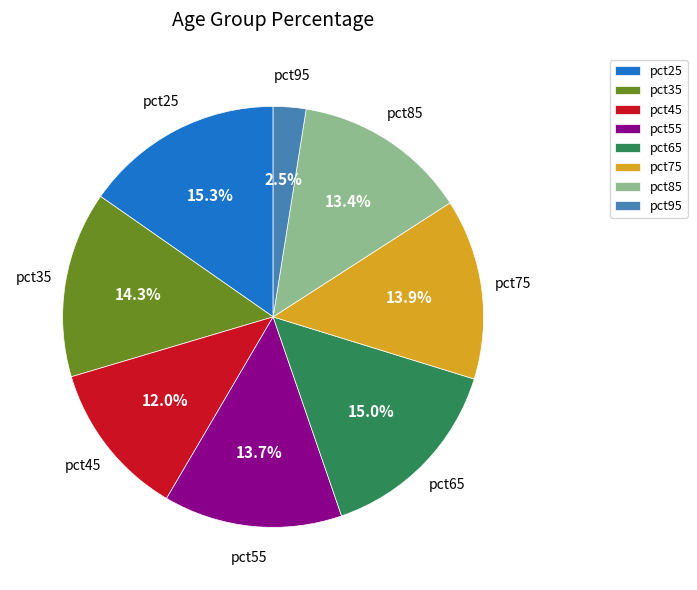

To the nearest percent, what is the difference between the pct25 and pct45 slice percentages?

3%